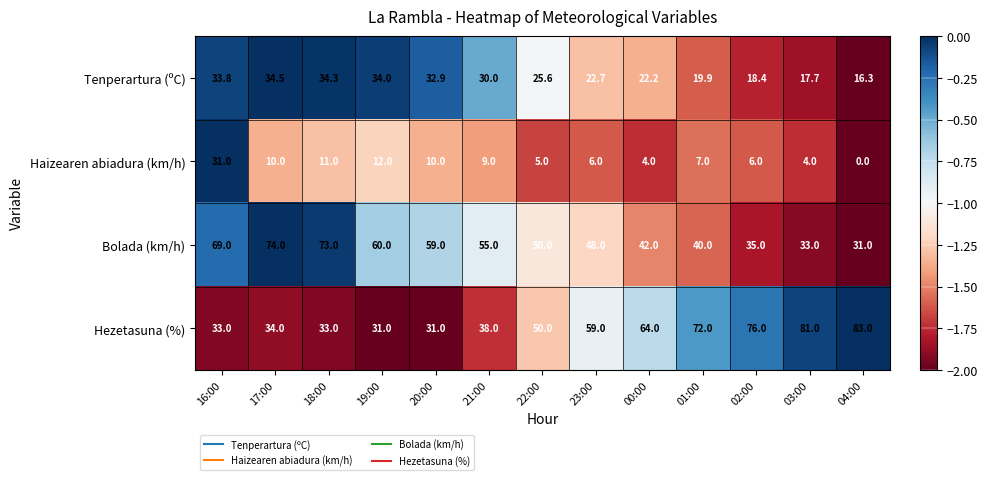

True or false: Tenperartura (ºC) has a value of 25.6 at 22:00.

True